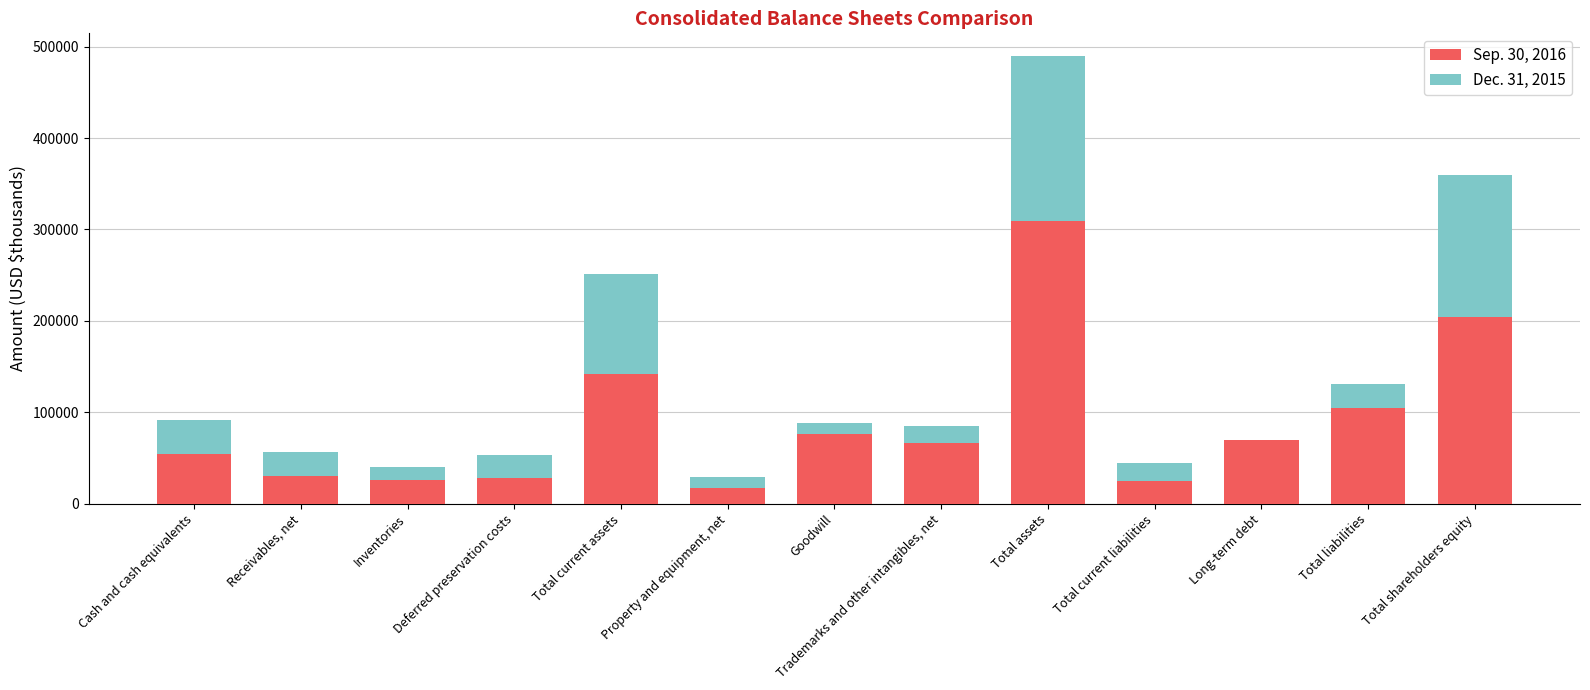

True or false: Sep. 30, 2016 has a value of 100650 at Trademarks and other intangibles, net.

False